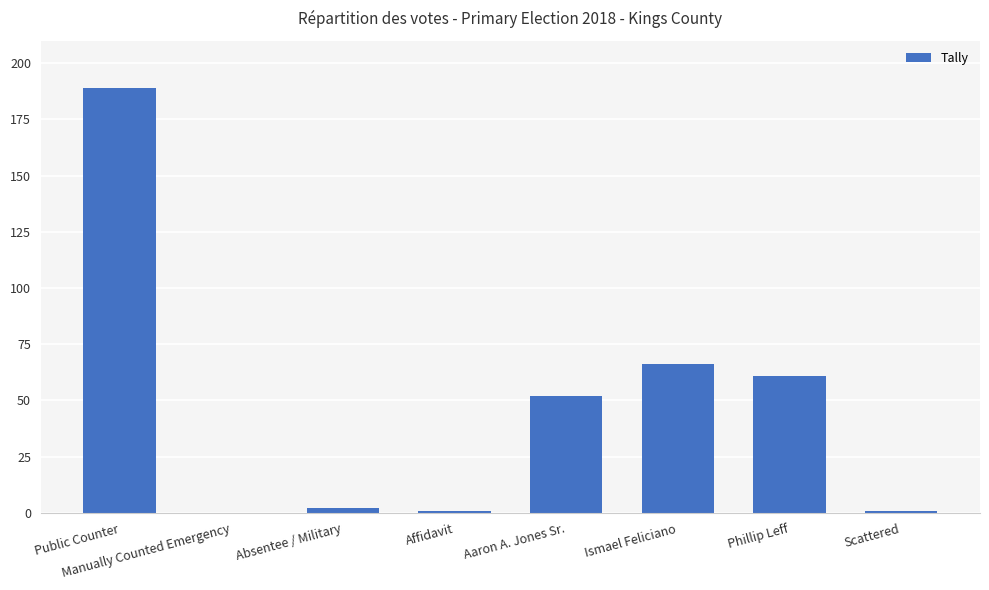

What is the approximate value at Scattered?

1